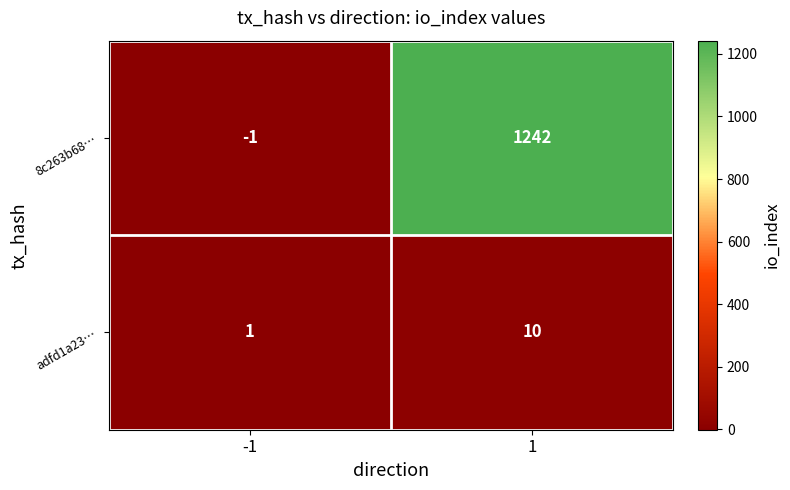

What is the difference between the 8c263b68… values at -1 and 1?

1243